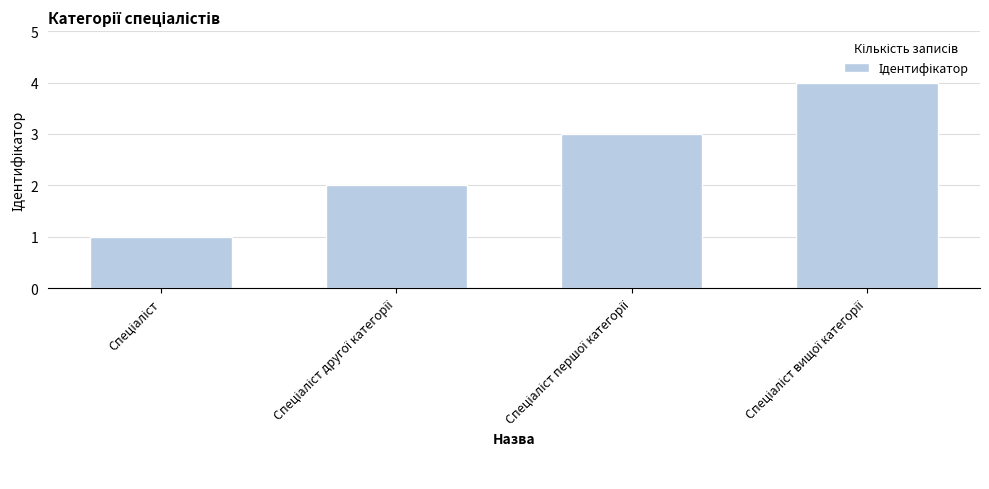

Reading left to right, list all the values displayed in this chart.

1	2	3	4